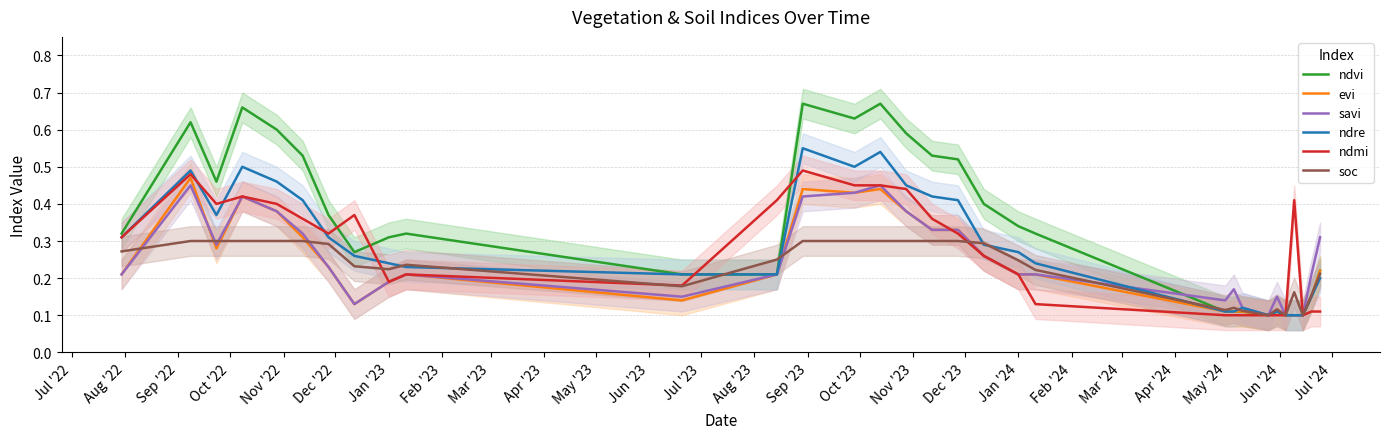

Is it true that ndvi equals 0.1 at Jan '23?

False